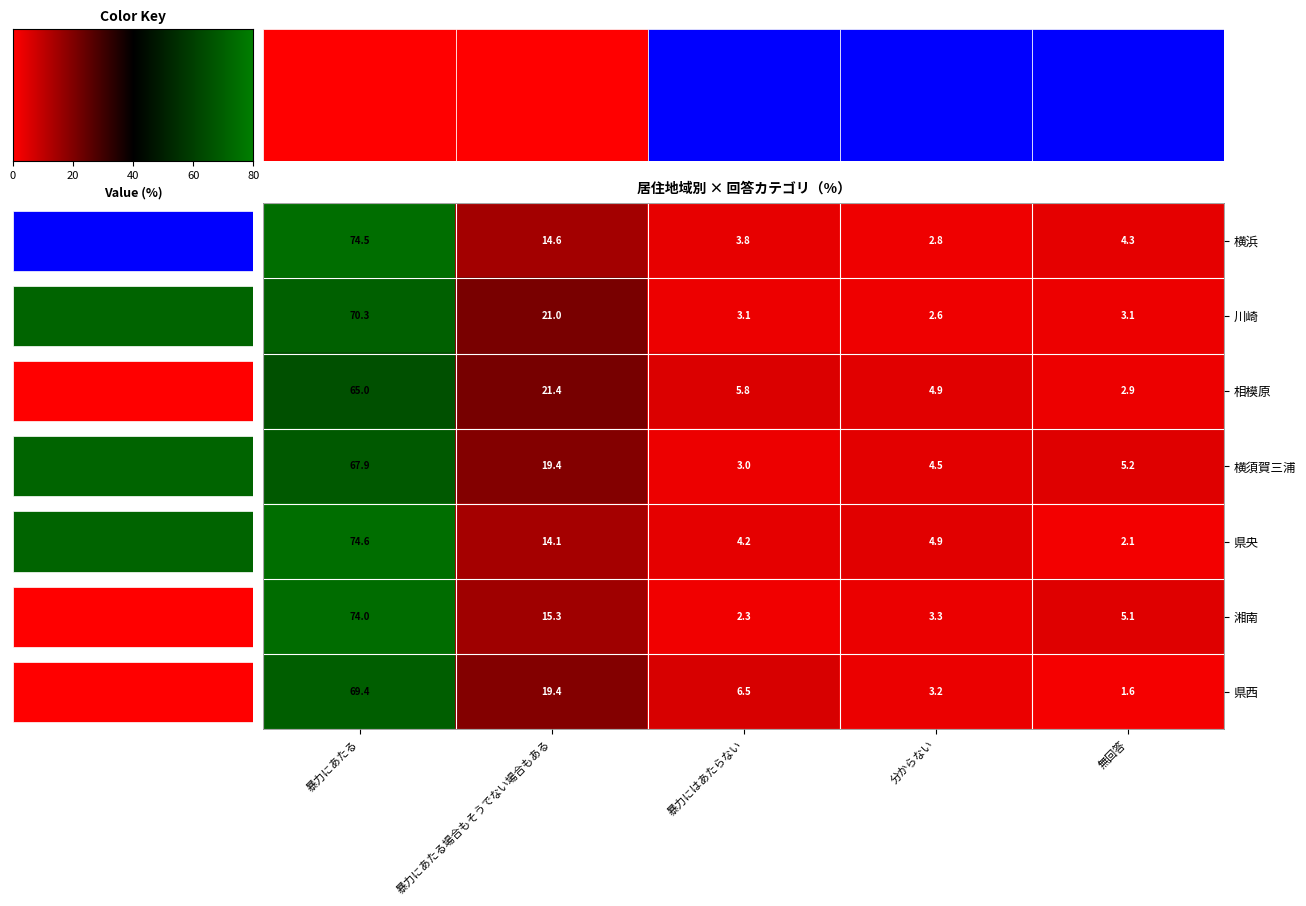

True or false: 川崎 has a value of 116.8 at 暴力にあたる.

False